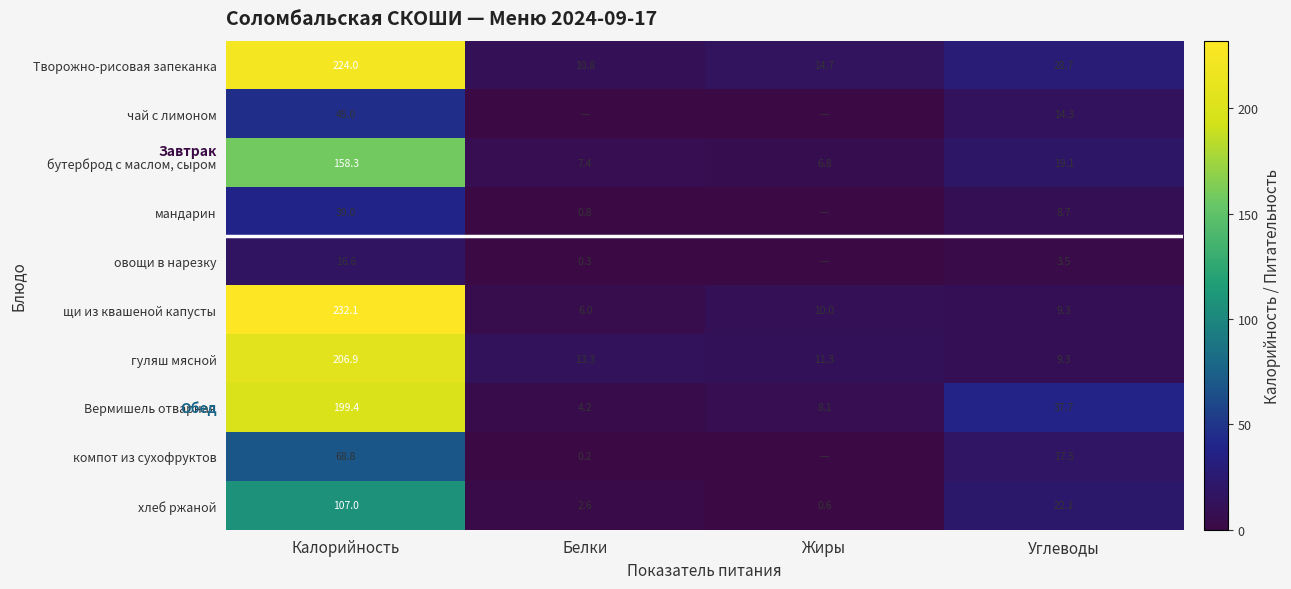

Is the value of гуляш мясной at Жиры greater than the value of Творожно-рисовая запеканка at Белки?

Yes